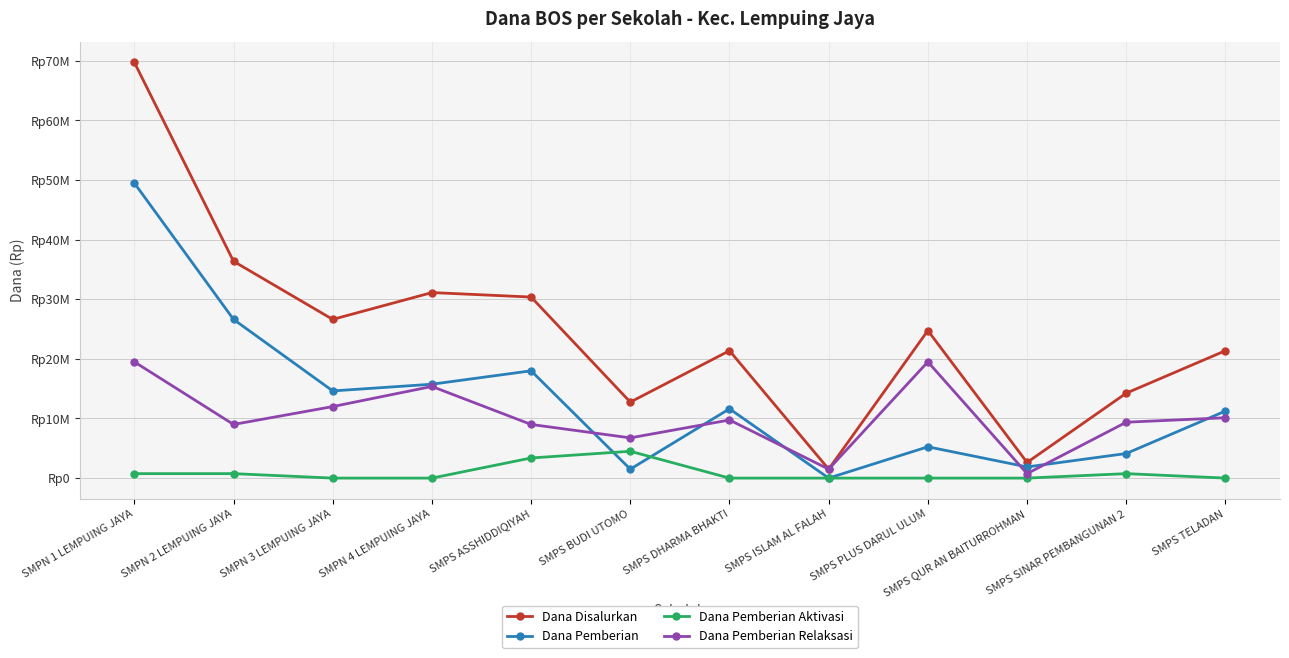

At which label does Dana Pemberian Aktivasi reach its peak?

SMPS BUDI UTOMO